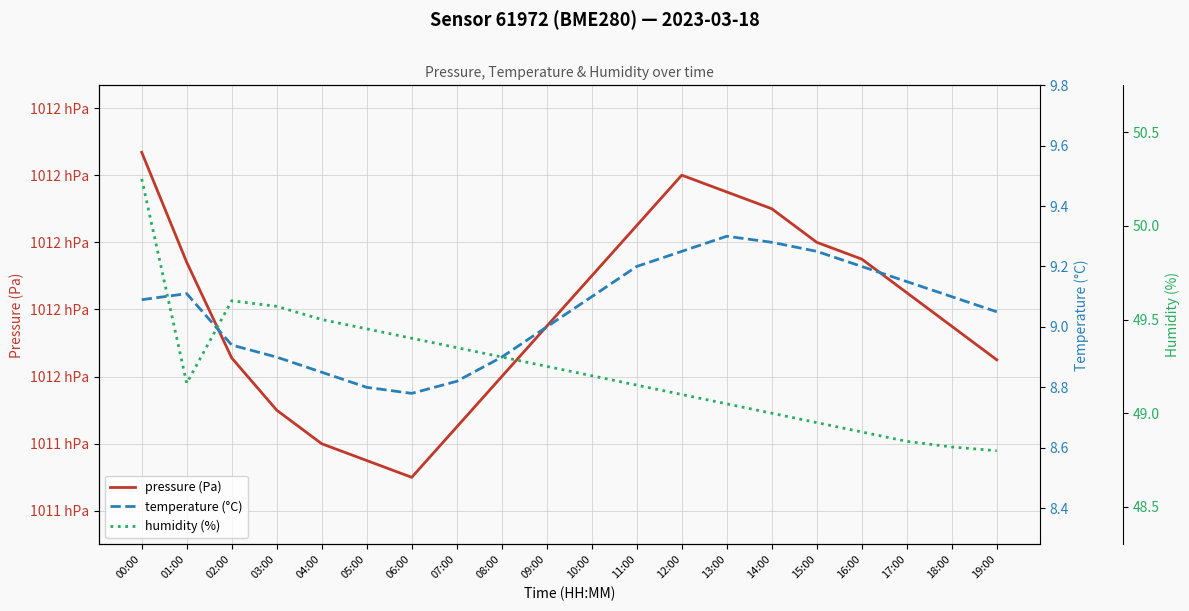

What are all the series names shown in the legend?

pressure (Pa), temperature (°C), humidity (%)